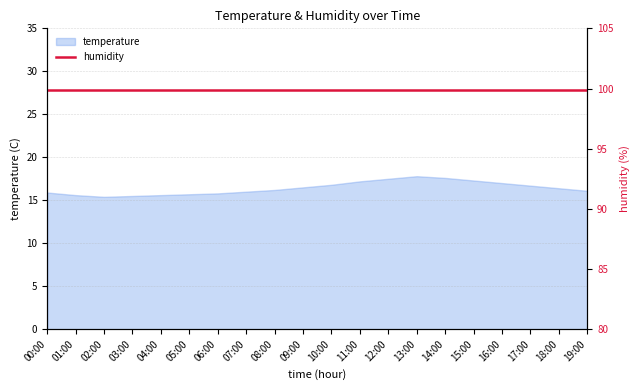

What is the difference between the second highest and second lowest values?

2.1